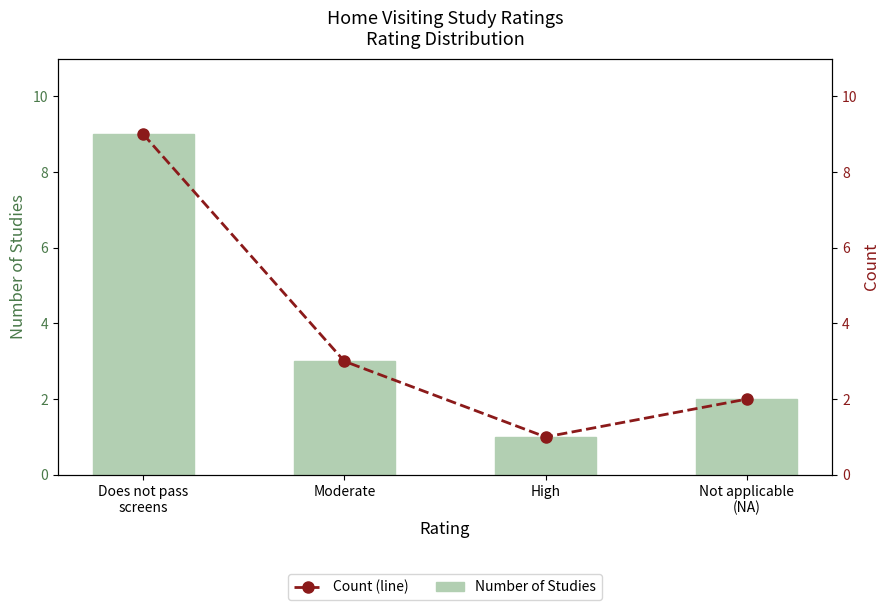

Reading left to right, extract all data points from this chart.

Number of Studies: 9	3	1	2
Count (line): 9	3	1	2